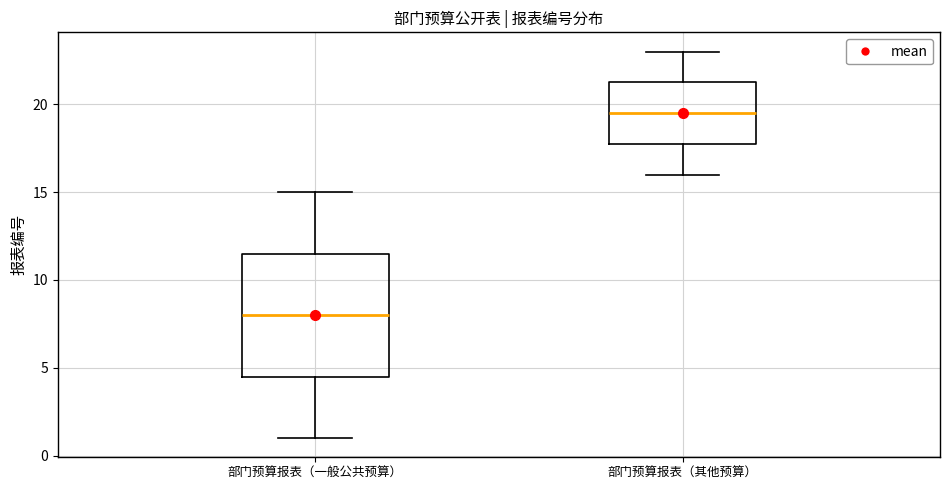

Reading left to right, transcribe this box plot: for each box, give where its median line is, the range the box spans, and where its two whiskers end, as read against the y-axis. The values are not printed on the chart, so give them approximately, as read against the axis.

部门预算报表（一般公共预算）: median 8.0, box 4.5 to 11.5, whiskers 1.0 to 15.0
部门预算报表（其他预算）: median 19.5, box 18.0 to 21.5, whiskers 16.0 to 23.0